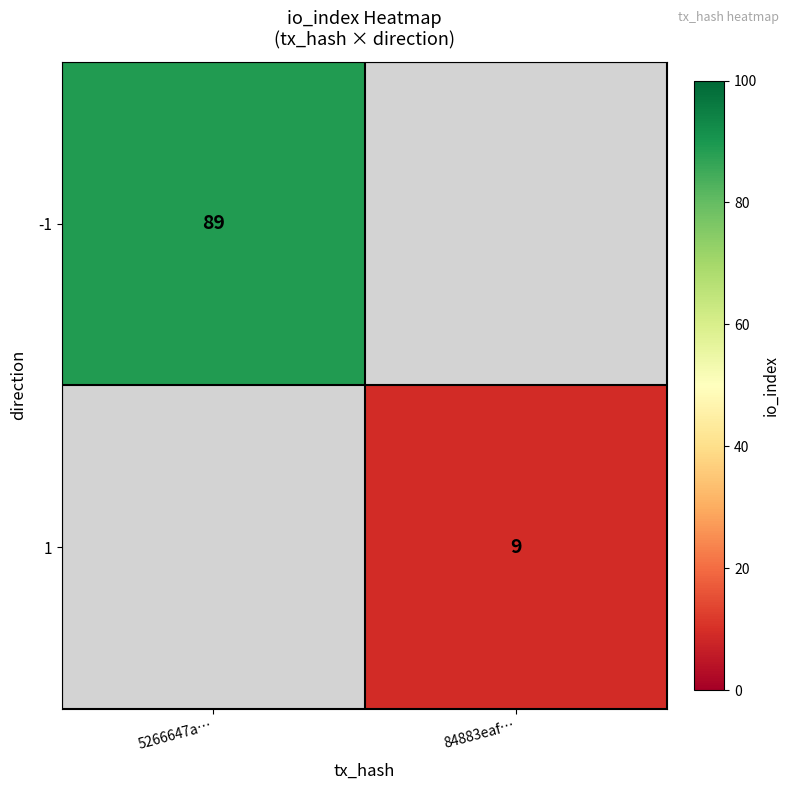

Is it true that -1 equals 143.5 at 5266647a…?

False